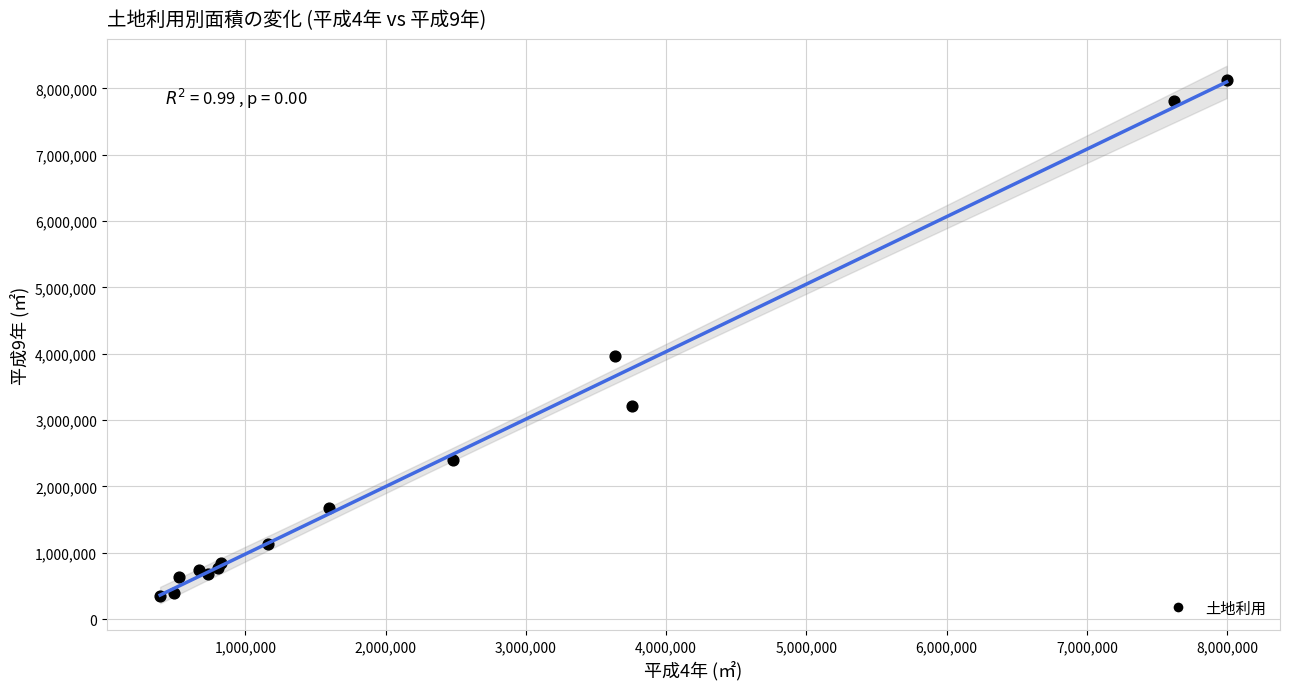

What Y value in the scatter plot is closest to 4235816?

3965842.8